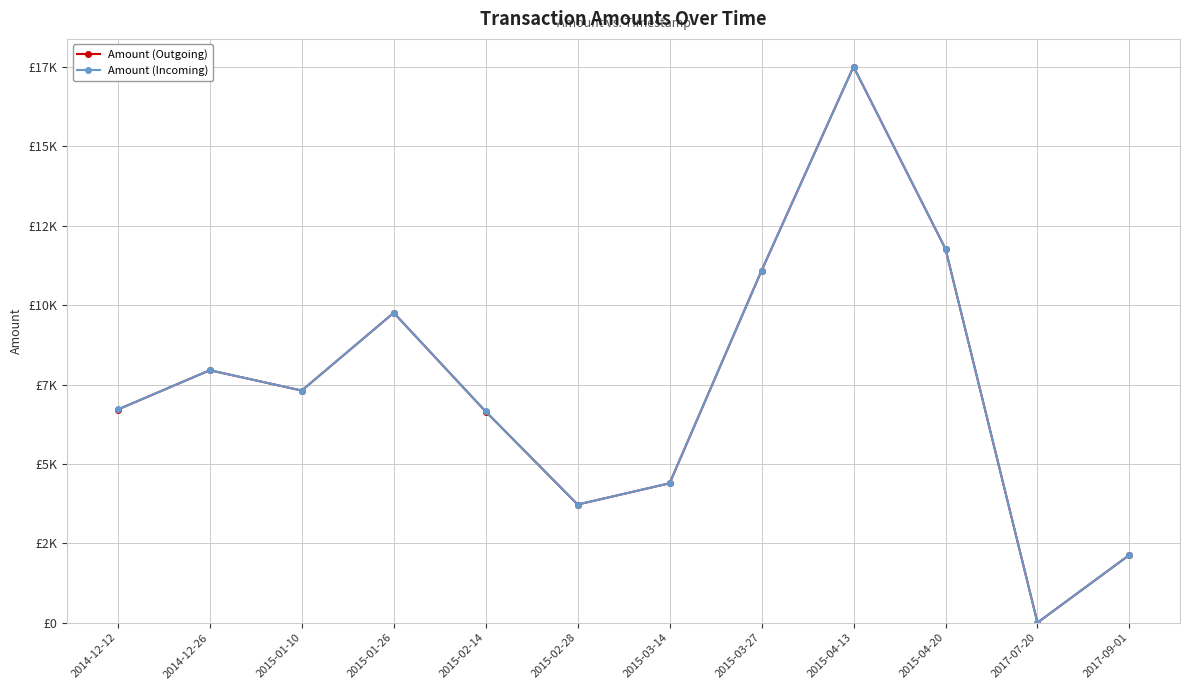

What is the difference between the second highest and second lowest values in the Amount (Incoming) series?

9636.0